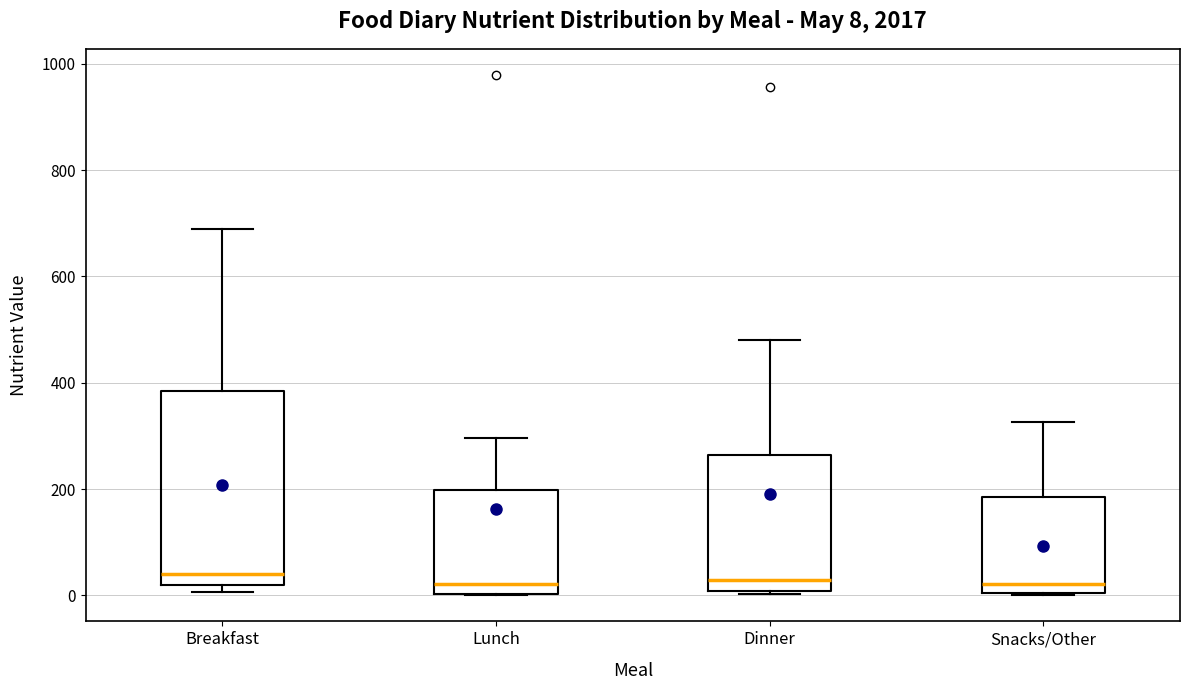

Which box is the tallest, from its lower edge to its upper edge?

Breakfast